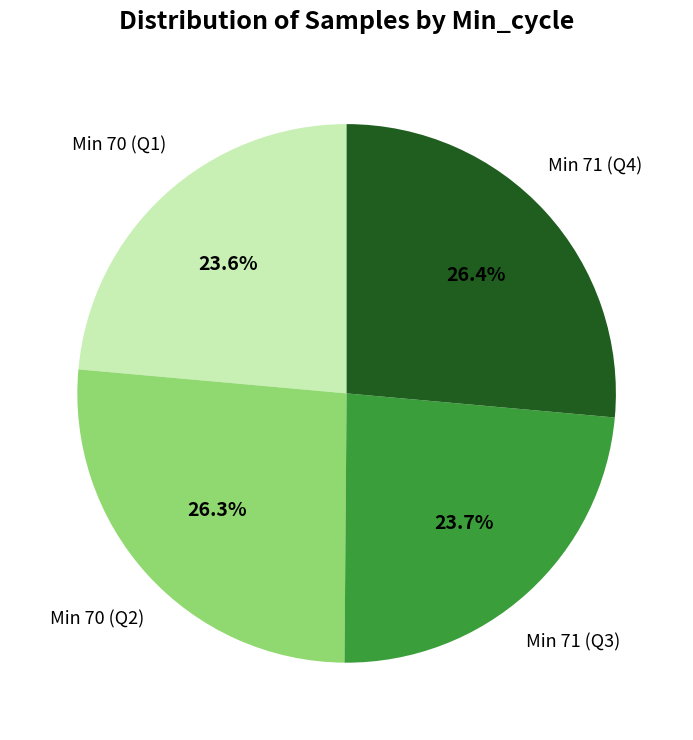

Is there any slice that represents more than half of the pie?

No